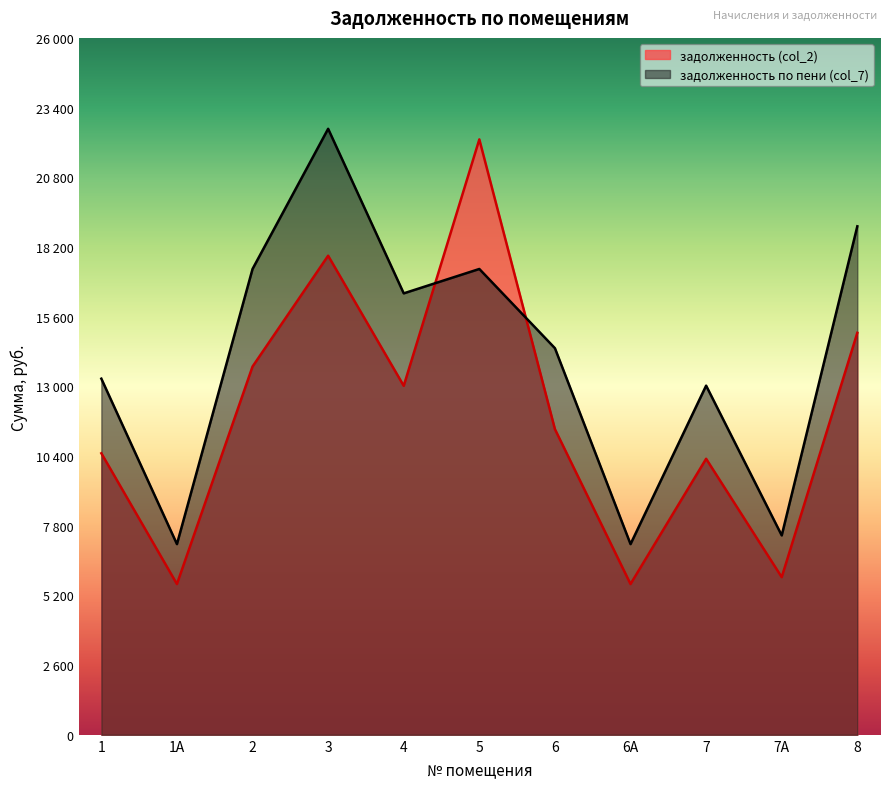

Rank the series at 3 from lowest to highest value.

задолженность (col_2), задолженность по пени (col_7)